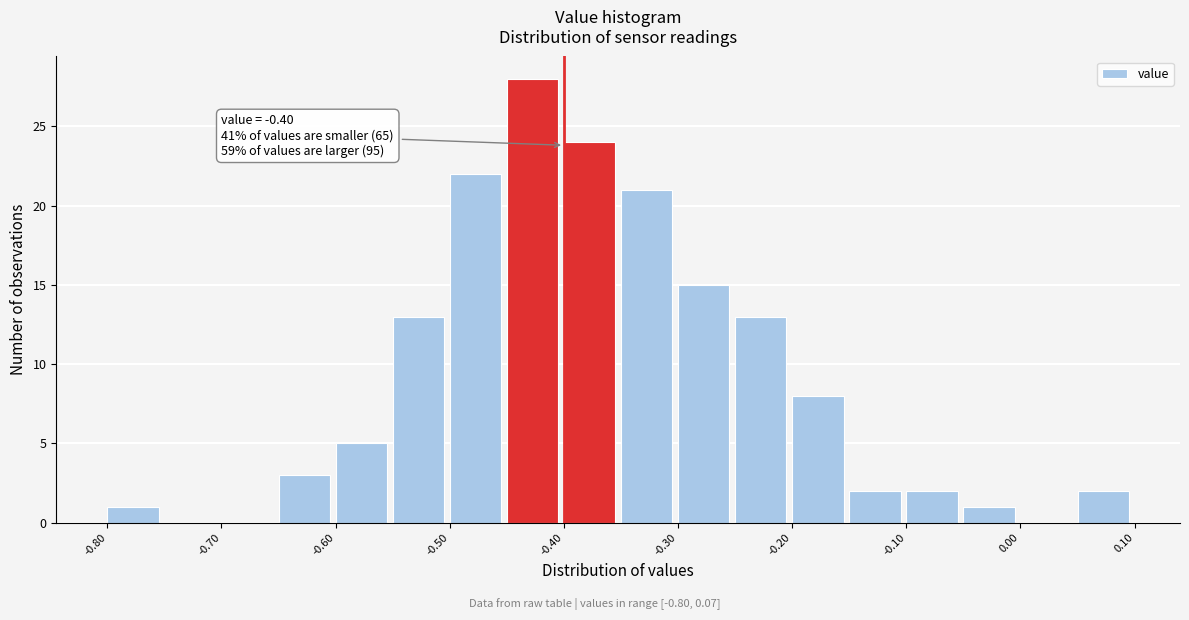

Over which range of the x-axis is the bar tallest?

-0.45 to -0.40